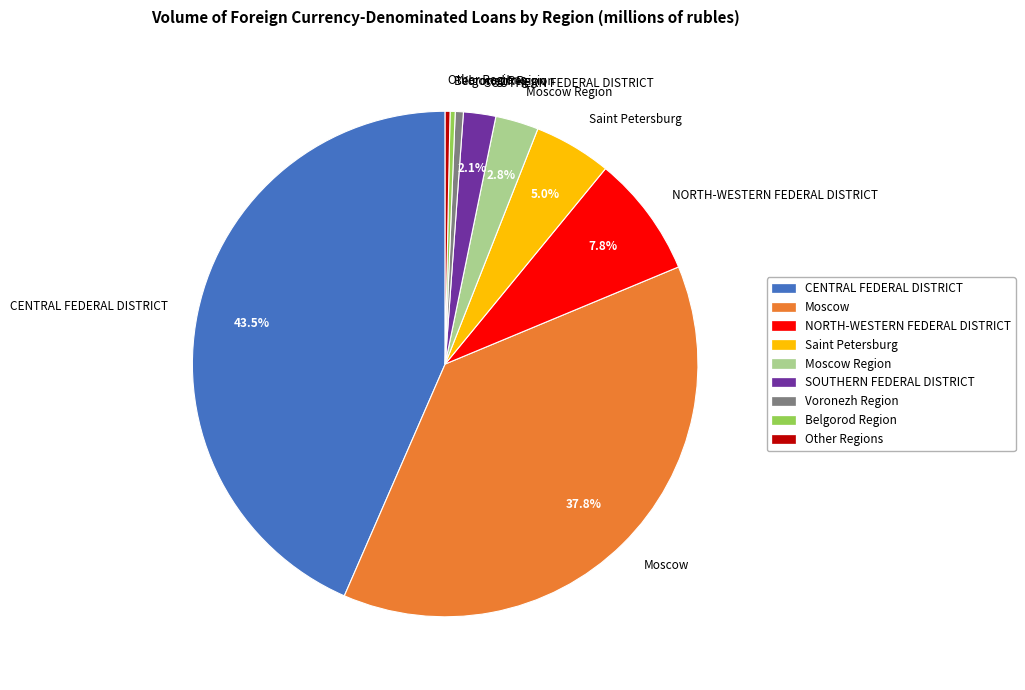

Do Voronezh Region and Other Regions together represent more than half of the pie?

No